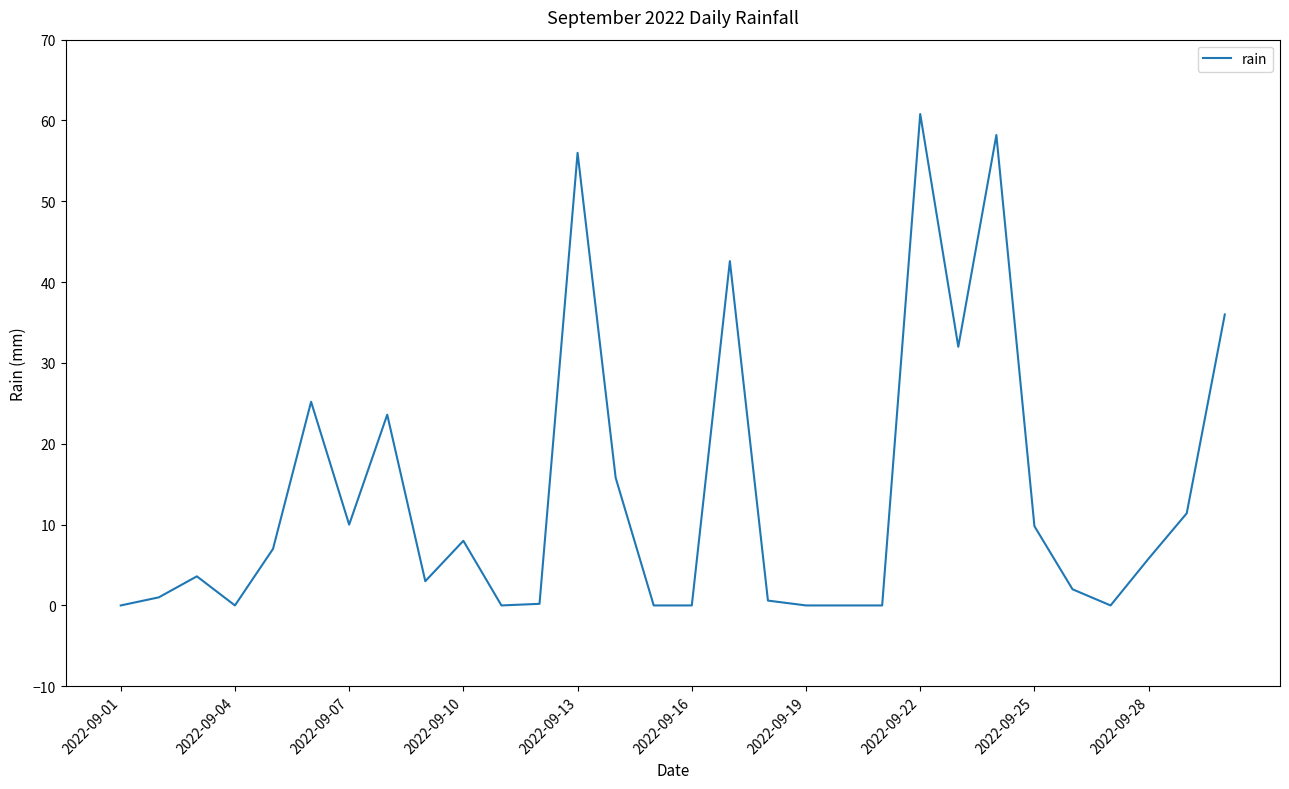

What is the difference between the second highest and second lowest values?

58.2